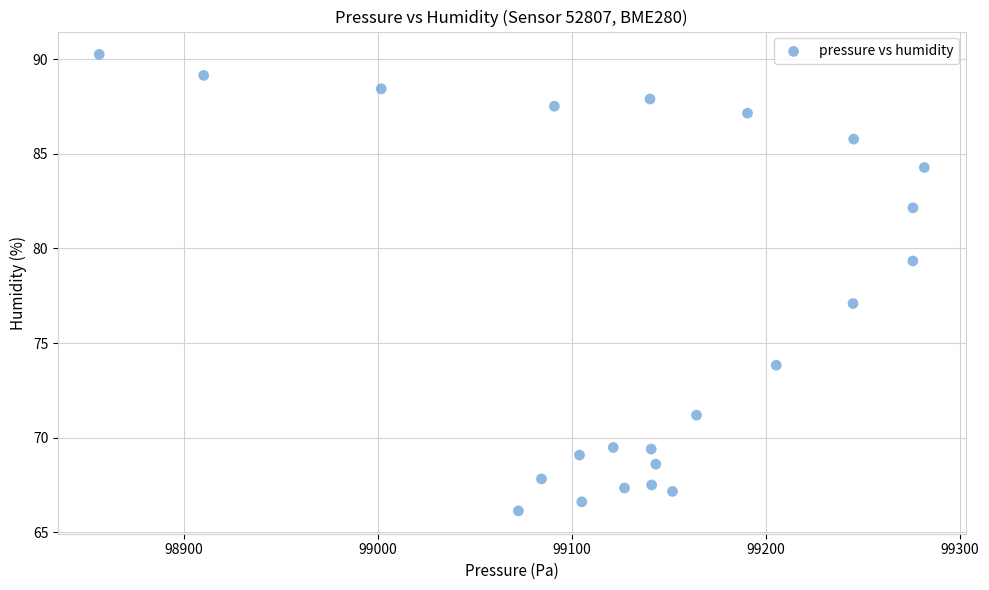

What Y value in the scatter plot is closest to 78?

77.1